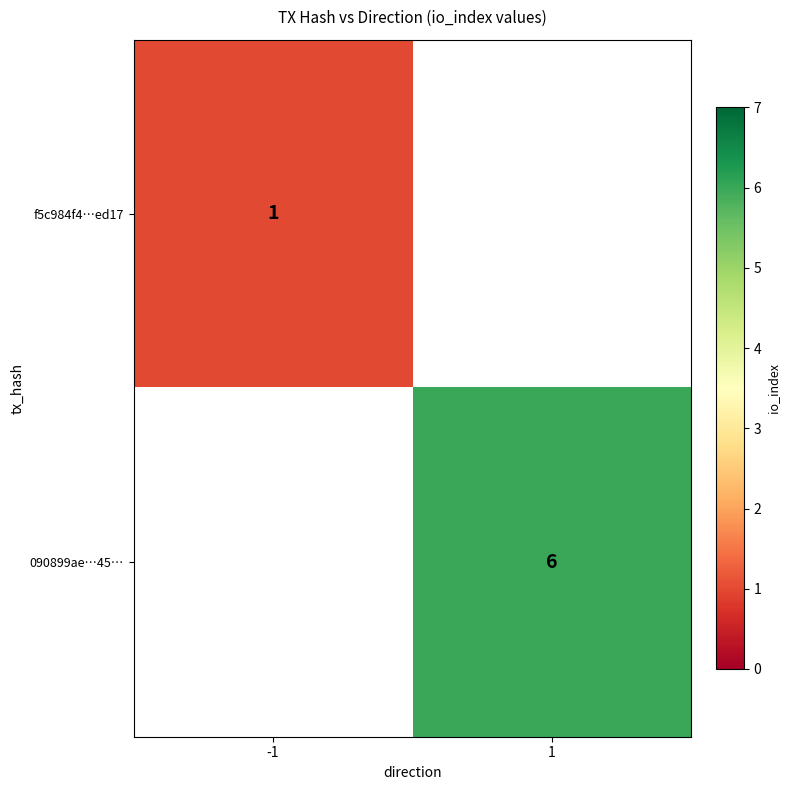

True or false: f5c984f4…ed17 has a value of 2 at -1.

False